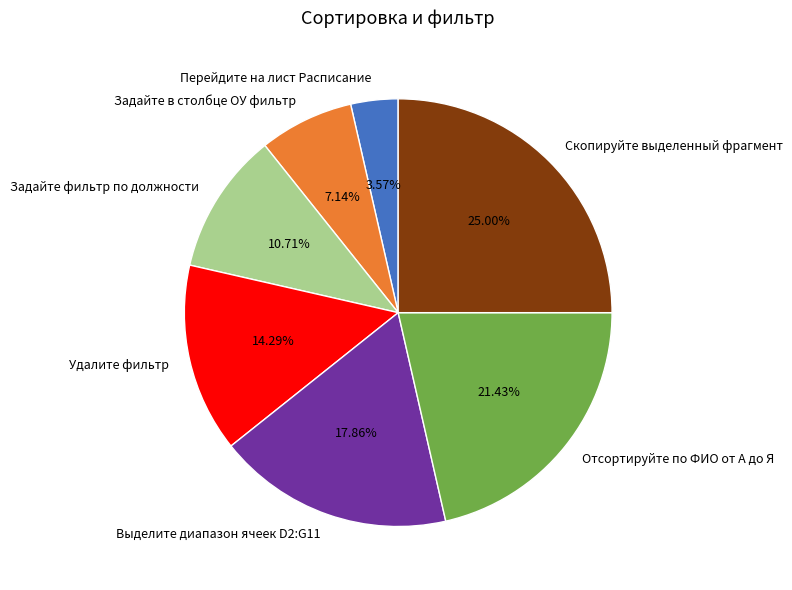

What percentage is the Отсортируйте по ФИО от А до Я slice, to the nearest percent?

21%